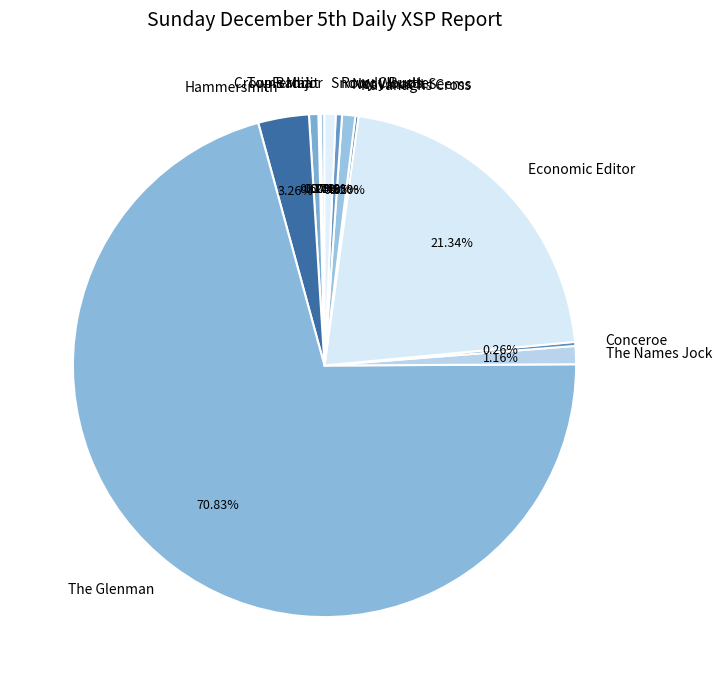

Combined, what portion of the pie is Ferdia and The Names Jock?

1.8%